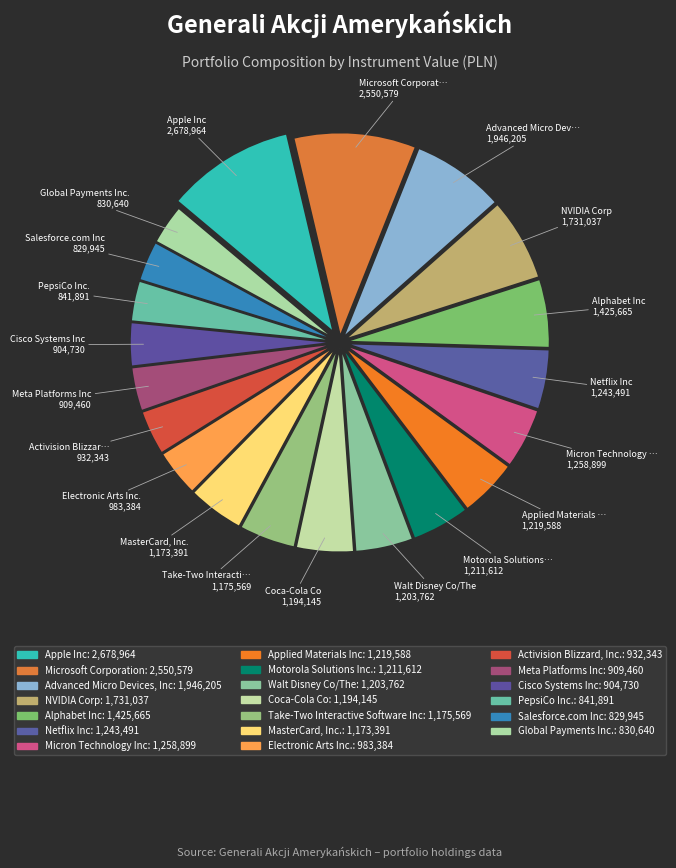

How many slices are in this pie chart?

20